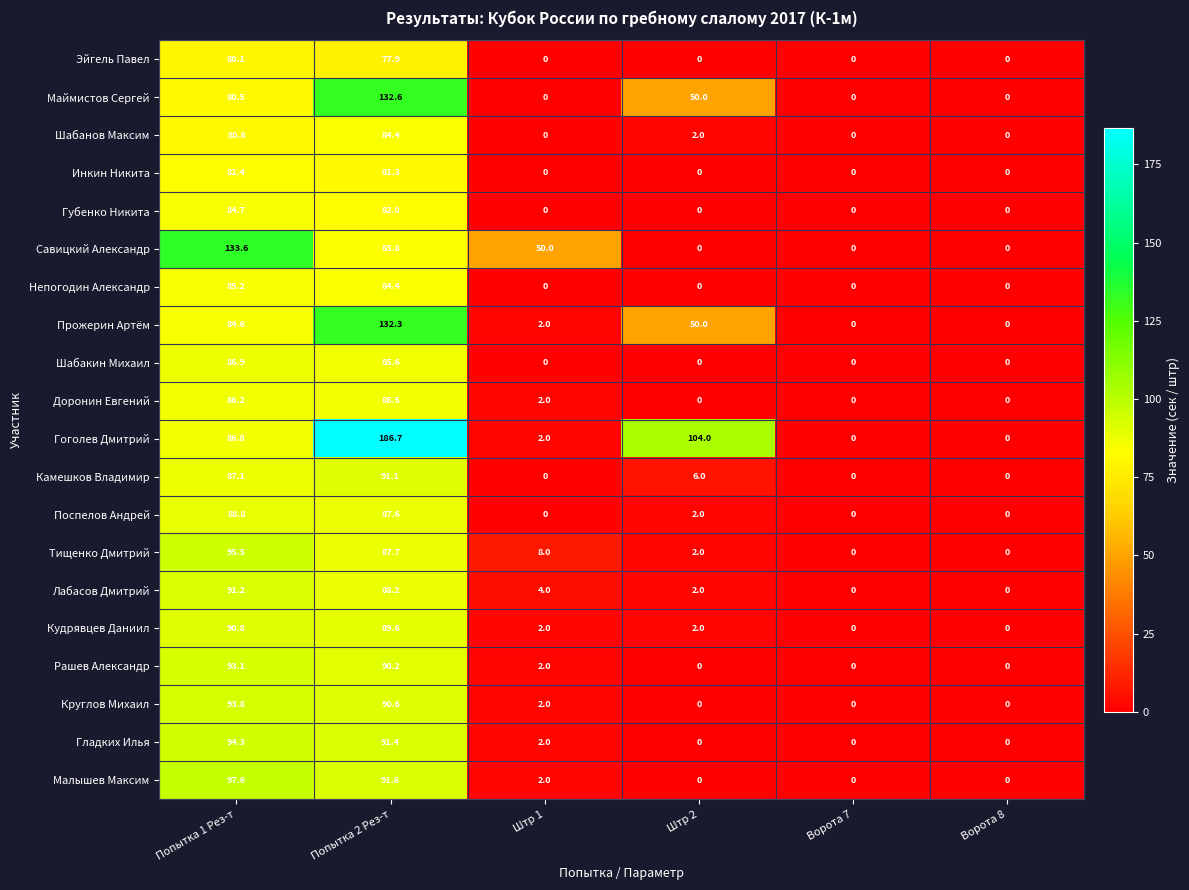

What is the spread (max minus min) of values at Попытка 2 Рез-т?

108.8